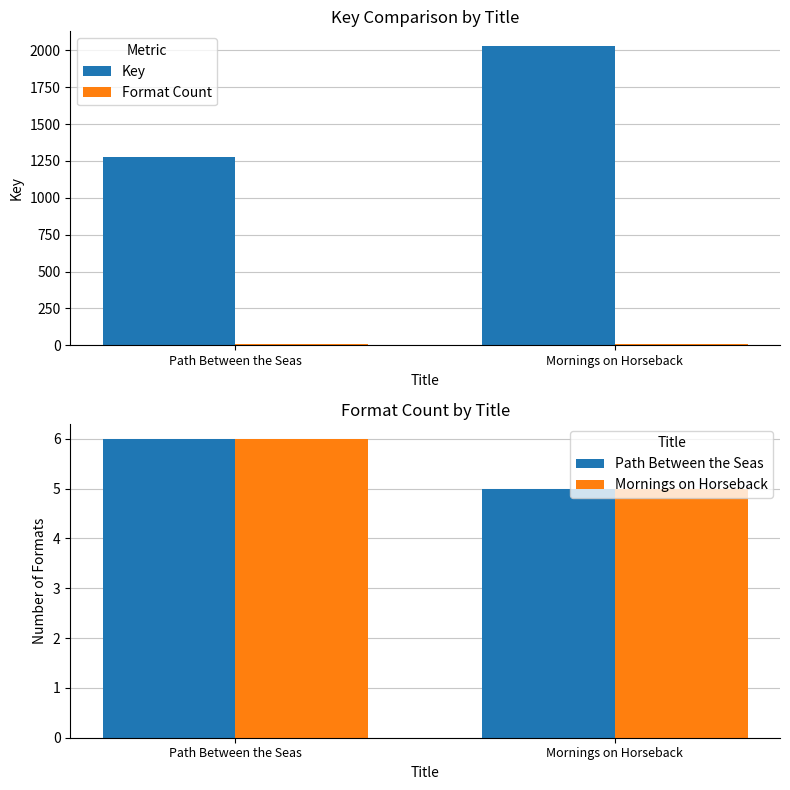

What is the difference between the maximum and minimum values in the Mornings on Horseback series?

1